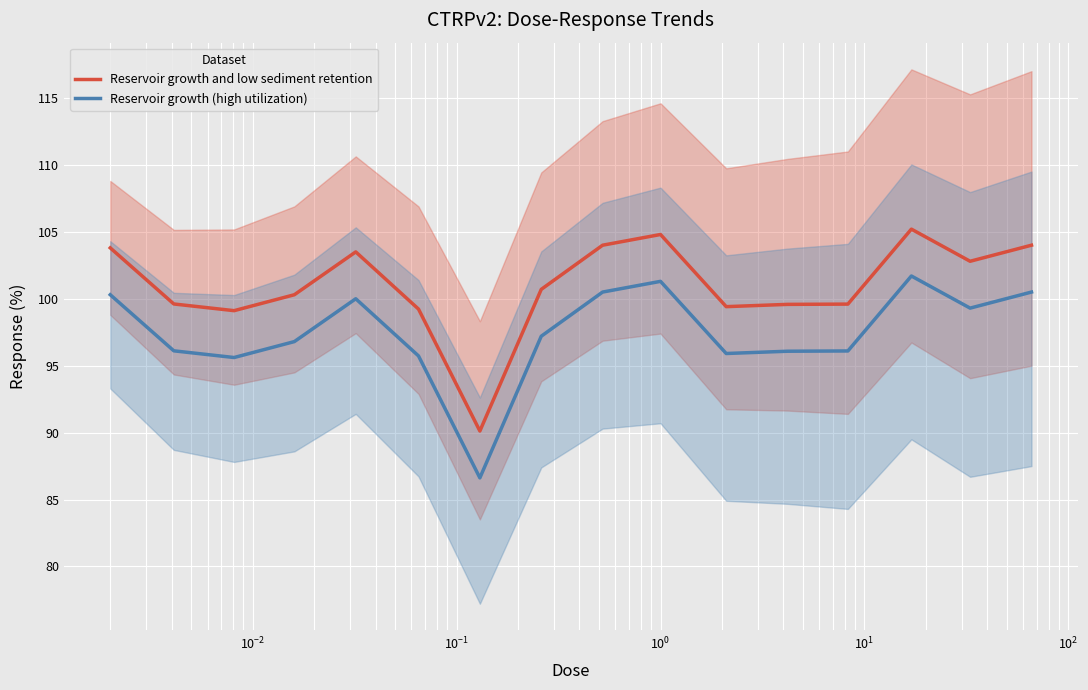

What is the value of the Reservoir growth and low sediment retention point at the 10th from the left?

104.8